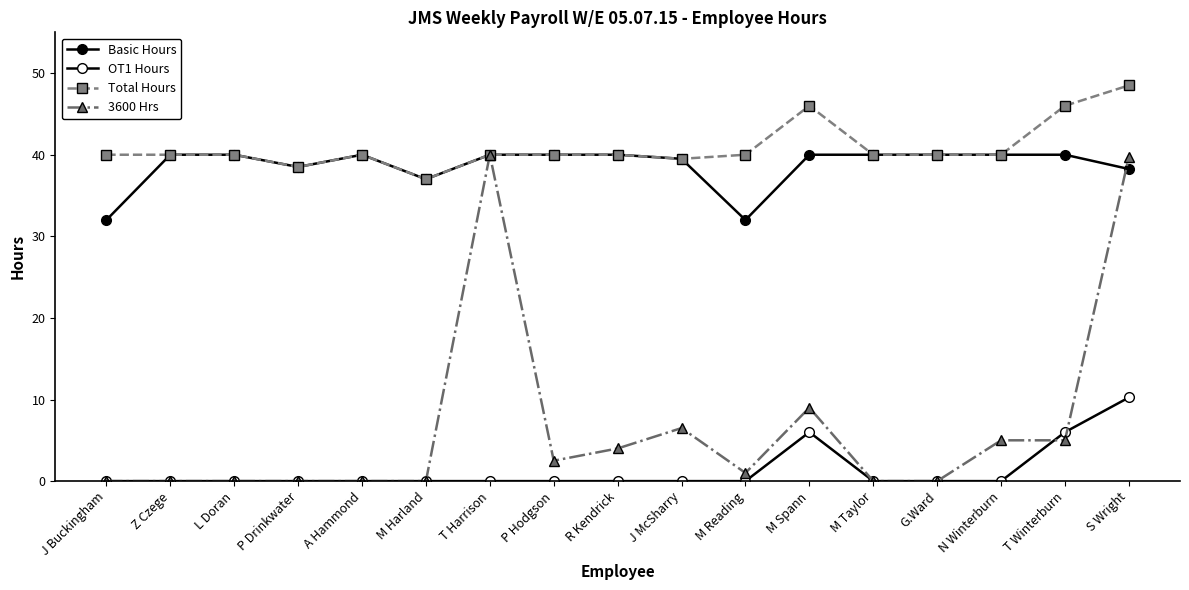

At how many categories does at least one series exceed 47?

1